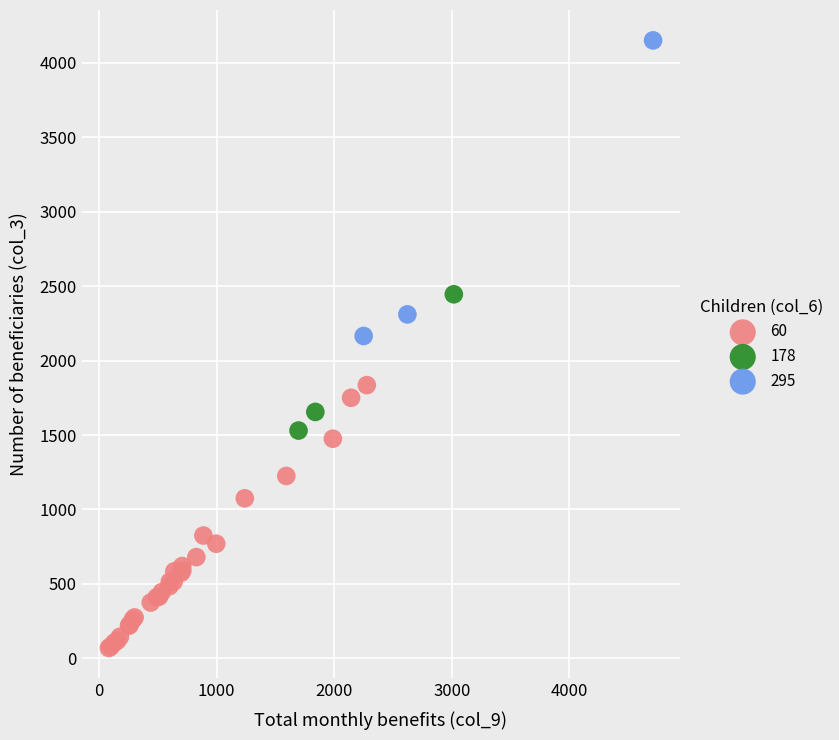

Which series contains the highest Y value?

295